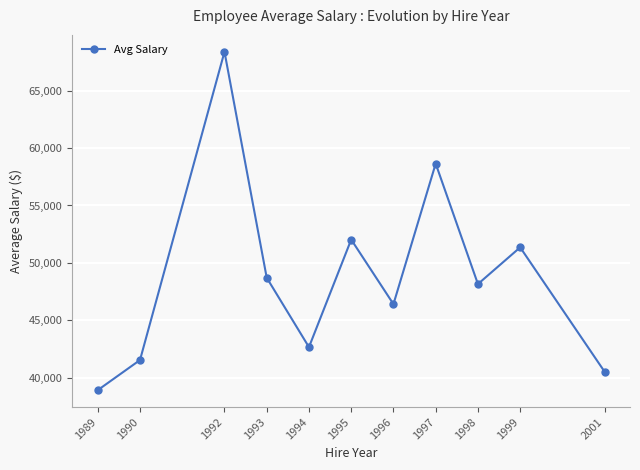

Between 1995 and 1993, which is larger?

1995